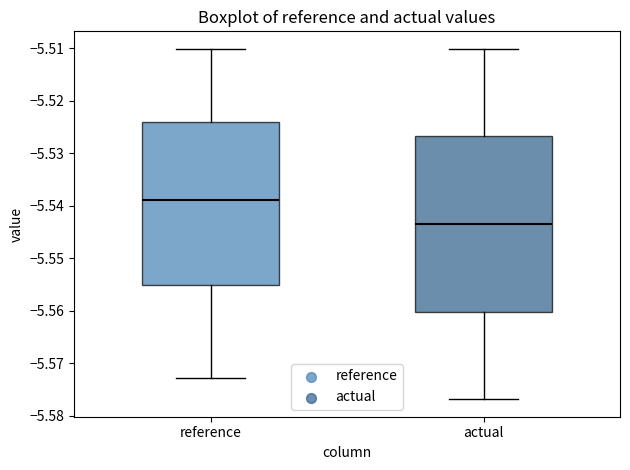

Reading left to right, read every box against the y-axis: the position of its median line, the range the box covers, and the ends of its whiskers. The values are not printed on the chart, so give them approximately, as read against the axis.

reference: median -5.539, box -5.555 to -5.524, whiskers -5.573 to -5.510
actual: median -5.543, box -5.560 to -5.527, whiskers -5.577 to -5.510